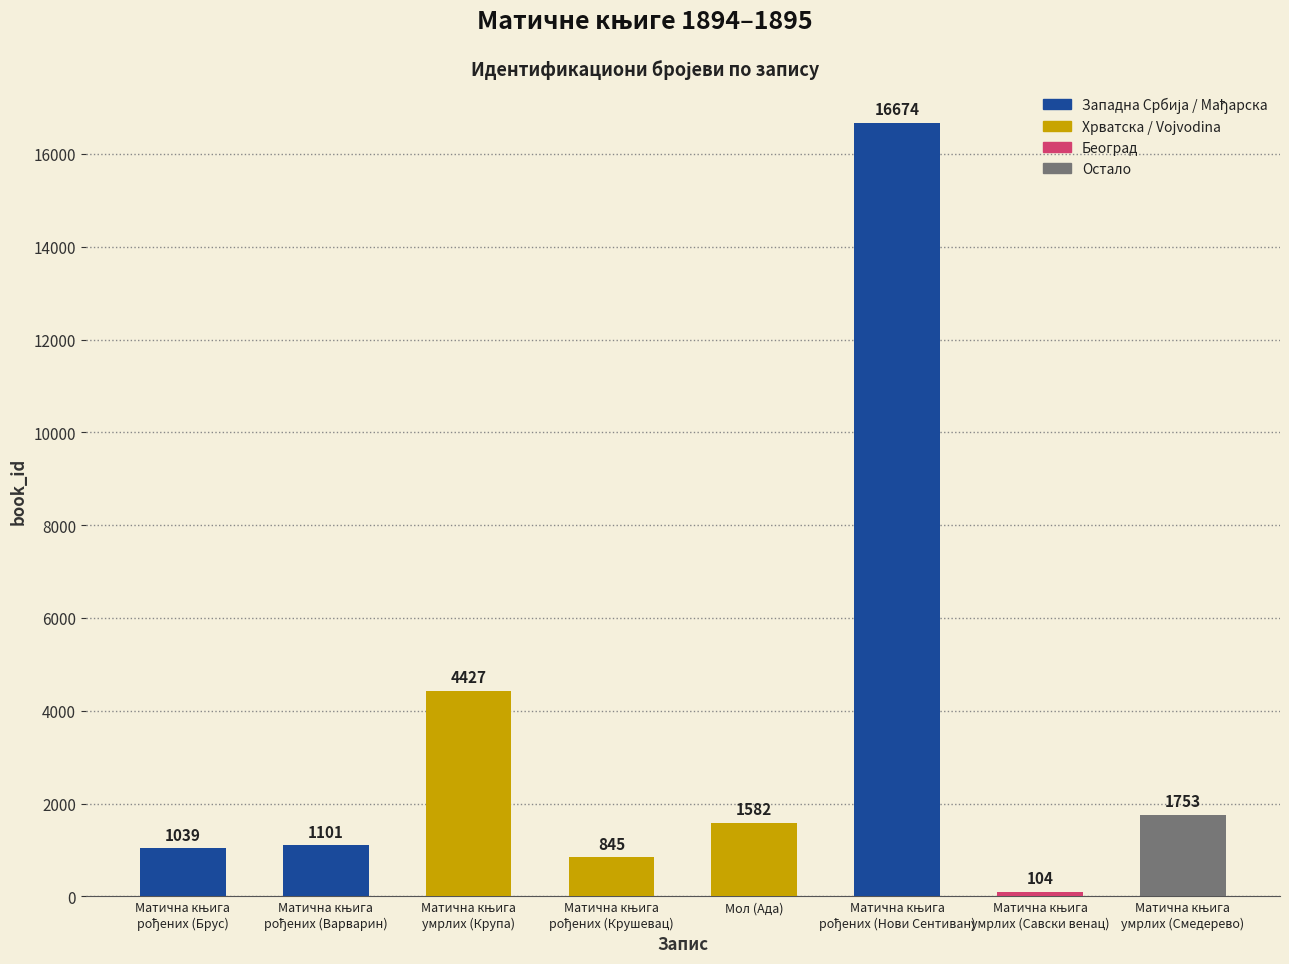

What is the minimum value shown in the chart?

104